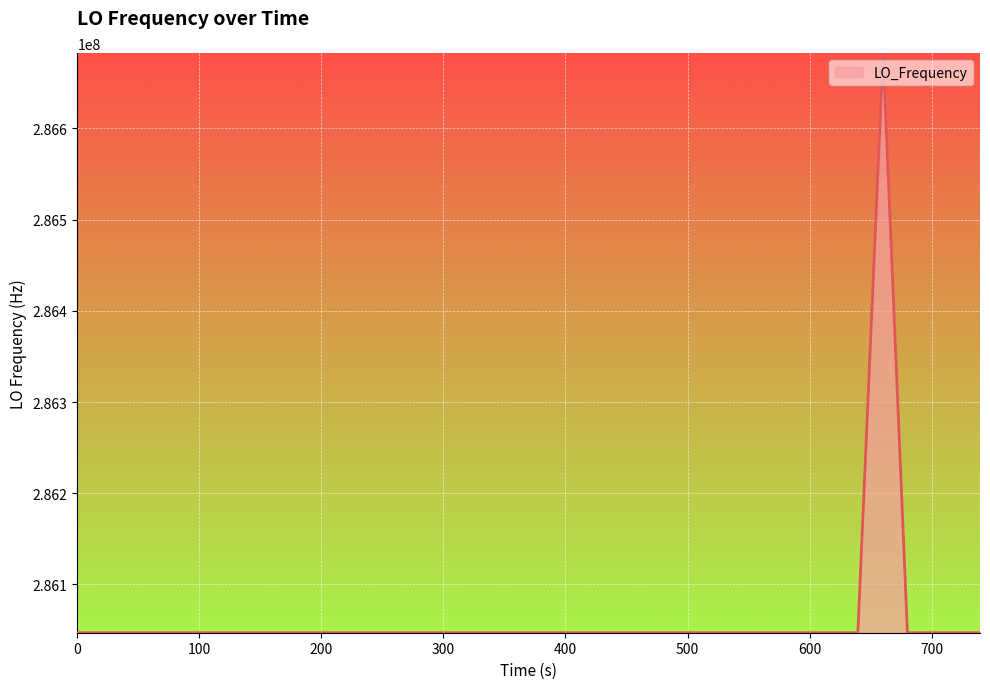

What is the difference between the maximum and minimum values?

635705.5